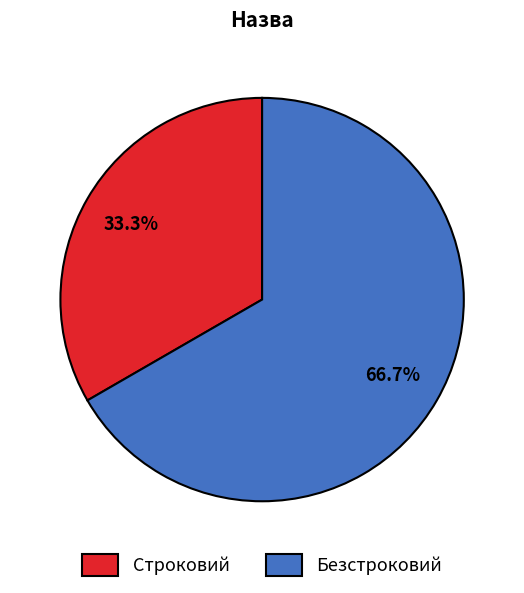

Which has a higher value, Безстроковий or Строковий?

Безстроковий